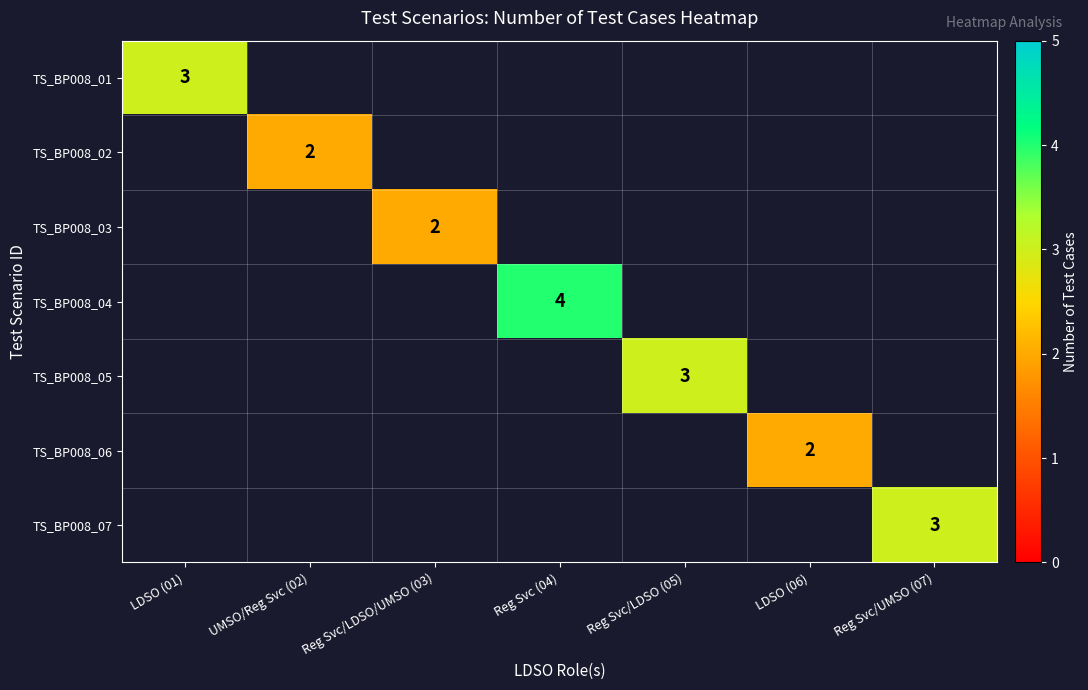

What is the maximum value shown in the chart?

4.0